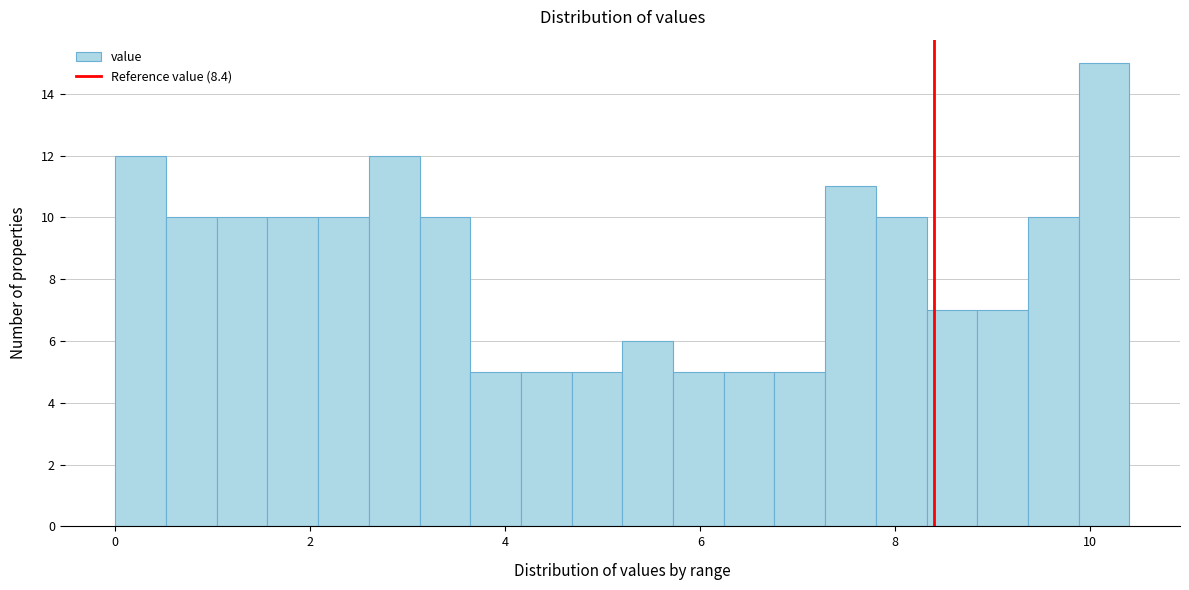

Read against the x-axis, roughly where is the centre of the tallest bar?

10.2